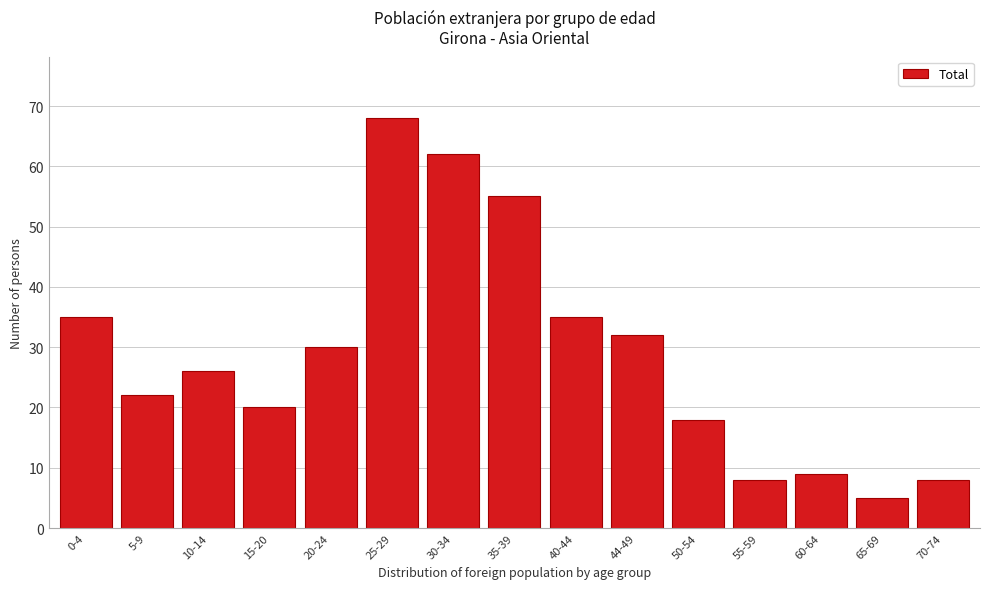

Reading left to right, what are all the values shown in this chart?

0-4=35	5-9=22	10-14=26	15-20=20	20-24=30	25-29=68	30-34=62	35-39=55	40-44=35	44-49=32	50-54=18	55-59=8	60-64=9	65-69=5	70-74=8